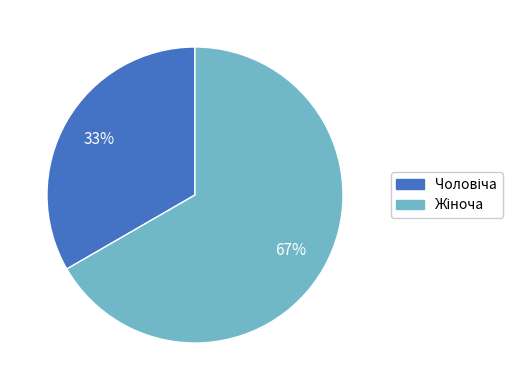

Does any single category account for the majority?

Yes